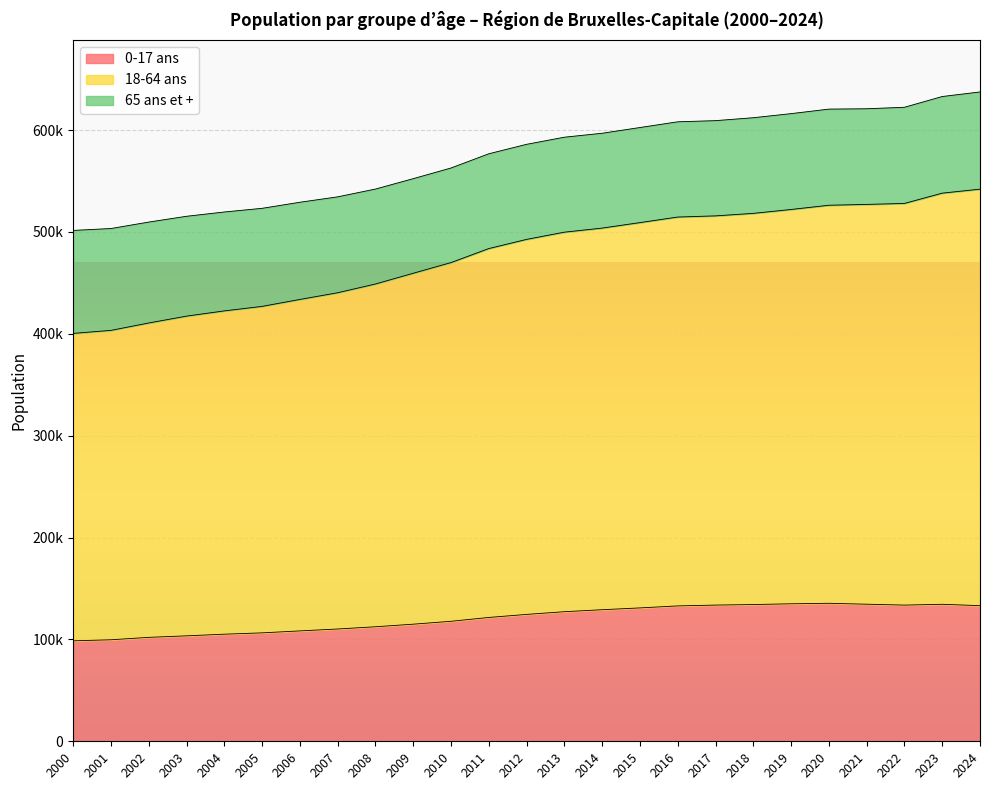

What value does the 0-17 ans series have at 2001, to the nearest 50?

99650